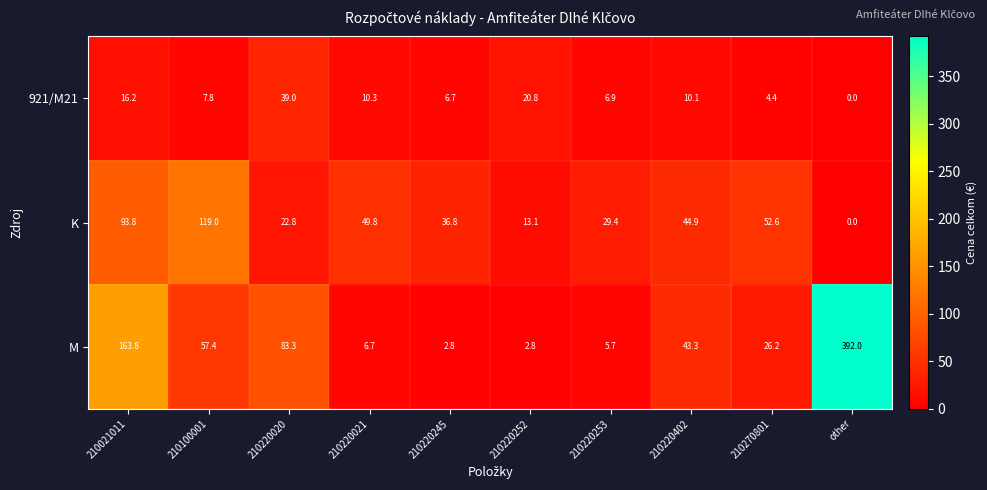

What is the difference between the maximum and minimum values in the 921/M21 series?

39.0